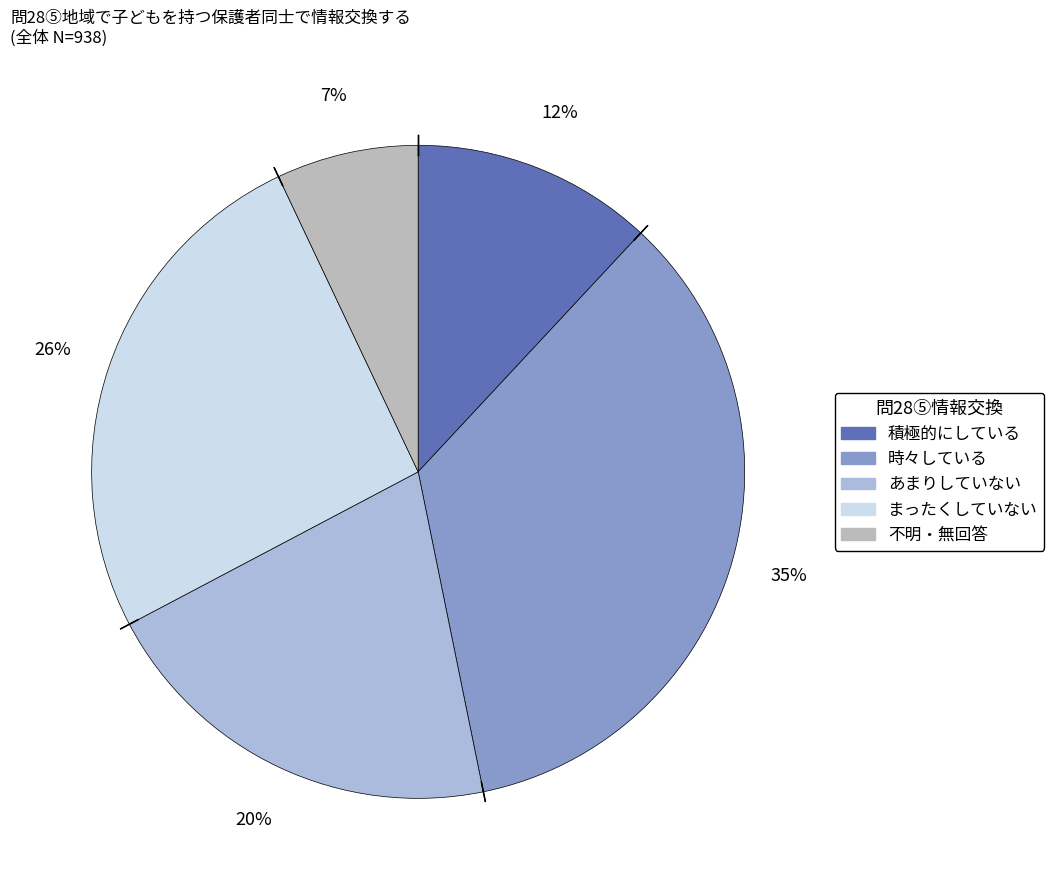

Is 不明・無回答 the majority of the pie?

No